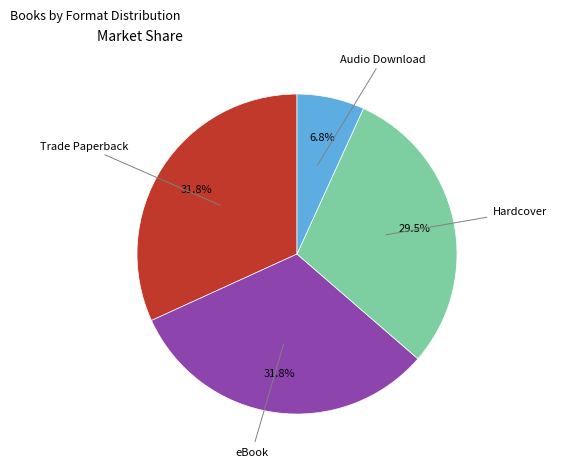

Is there a majority slice in this chart?

No